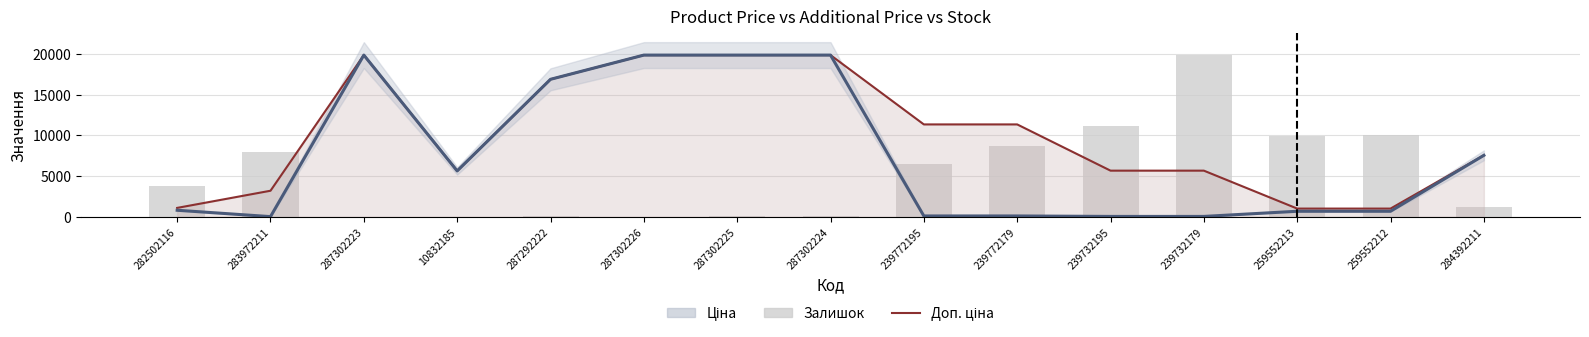

What position from the left is 259552212?

14